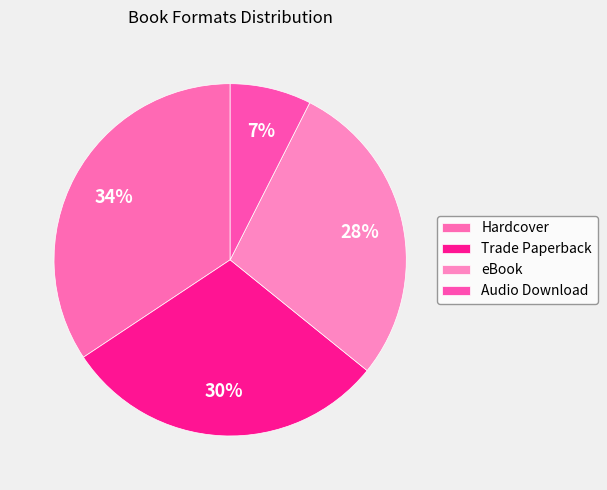

How many slices are in this pie chart?

4